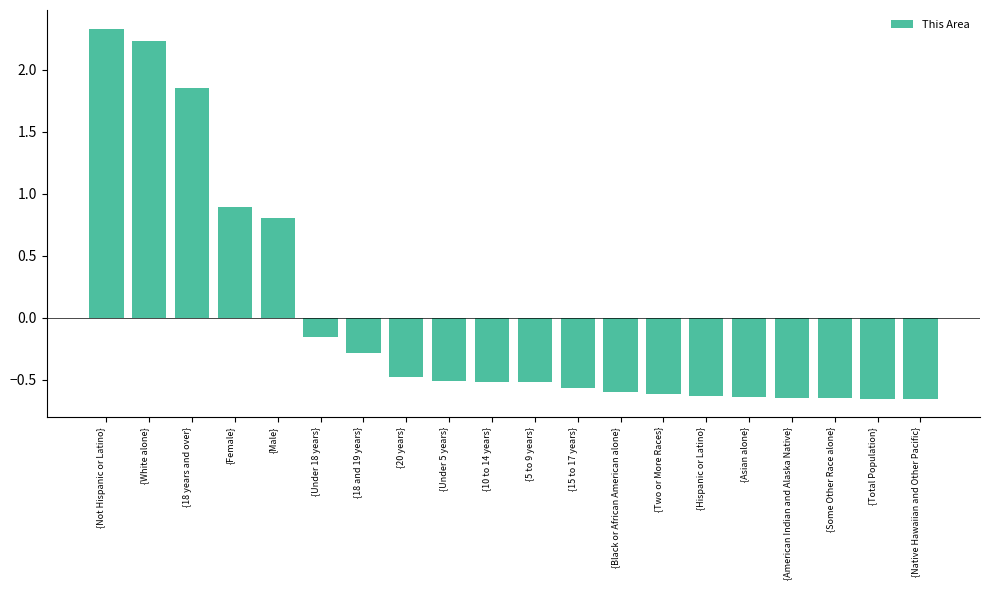

The value at {Two or More Races} is -0.2. True or false?

False